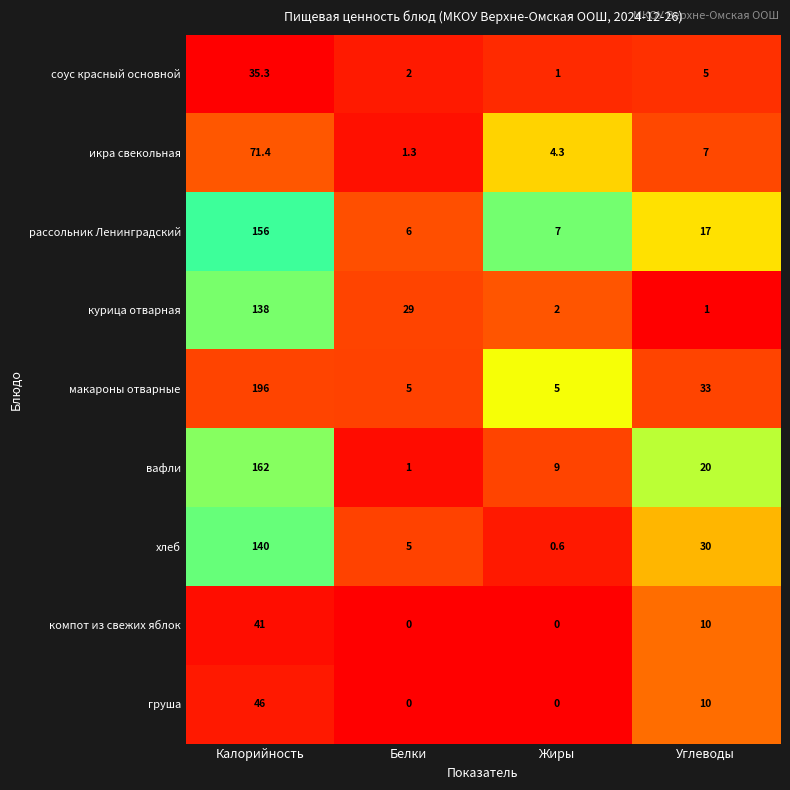

At which category does the chart reach its peak across all series?

Калорийность